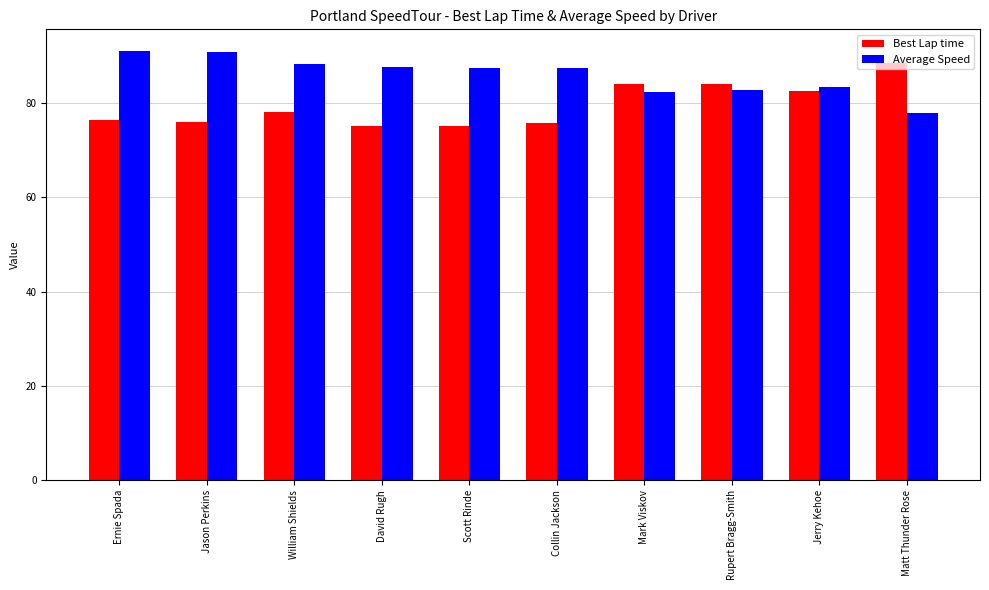

How many bars are there in each group?

2